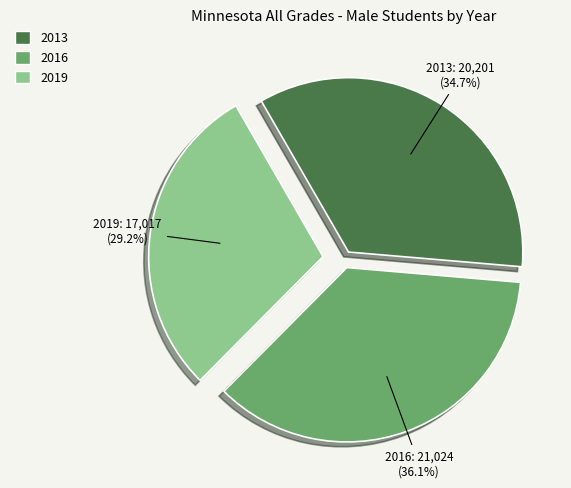

Which has a higher value, 2019 or 2016?

2016